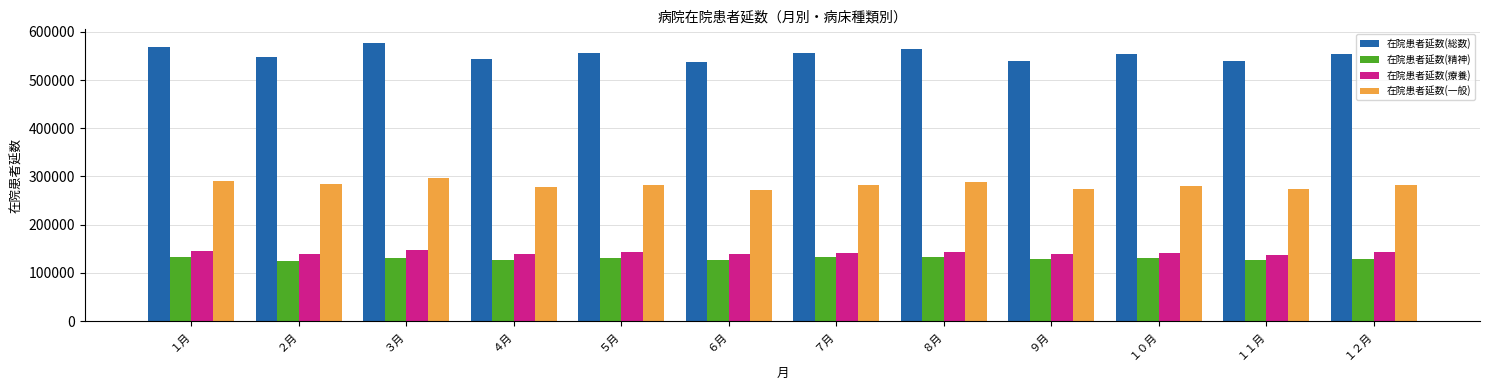

Is it true that 在院患者延数(総数) equals 224123 at １２月?

False